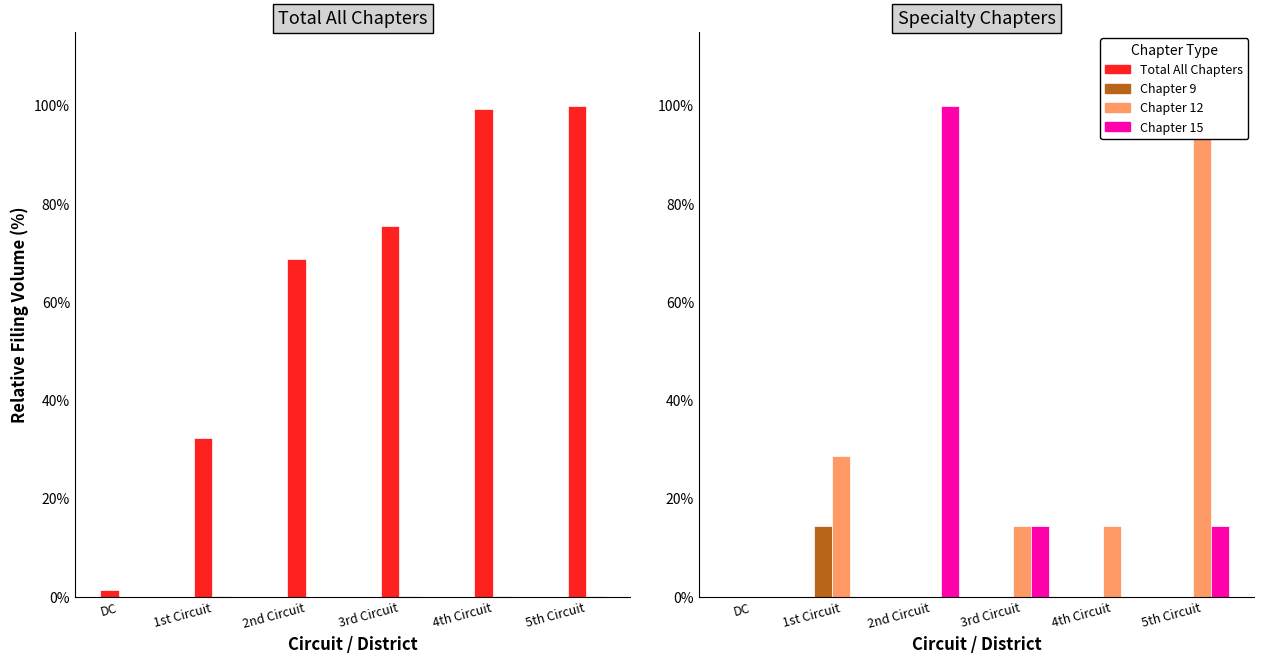

Is it true that Chapter 9 equals -7.3 at 3rd Circuit?

False